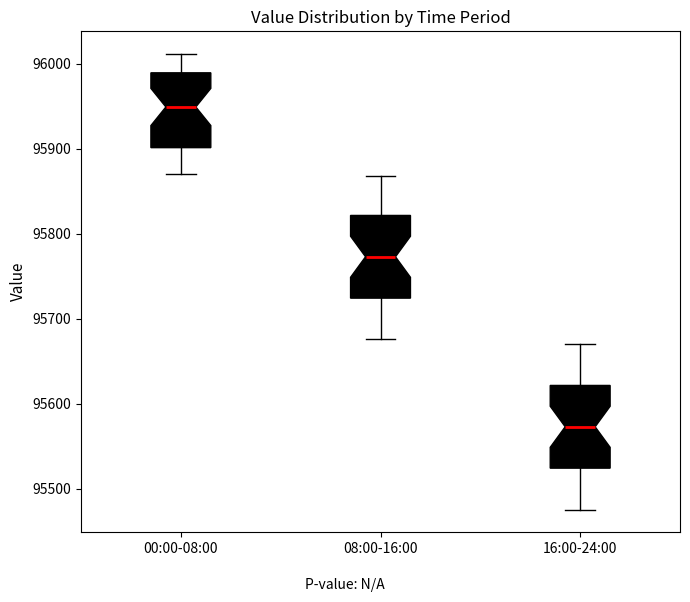

Where is the lower edge of the box for 08:00-16:00 on the y-axis? The values are not printed on the chart, so give them approximately, as read against the axis.

95720